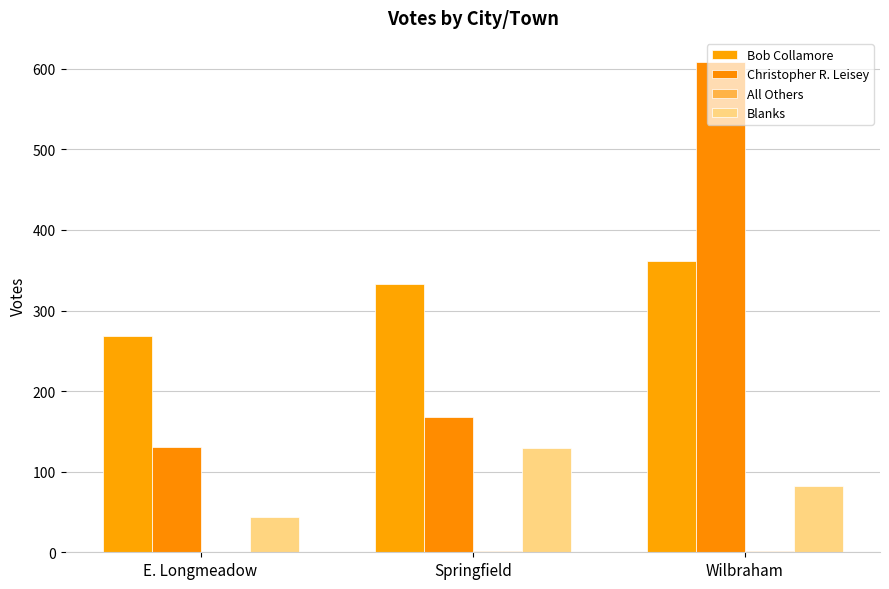

What is the sum of the Bob Collamore values at E. Longmeadow and Wilbraham?

630